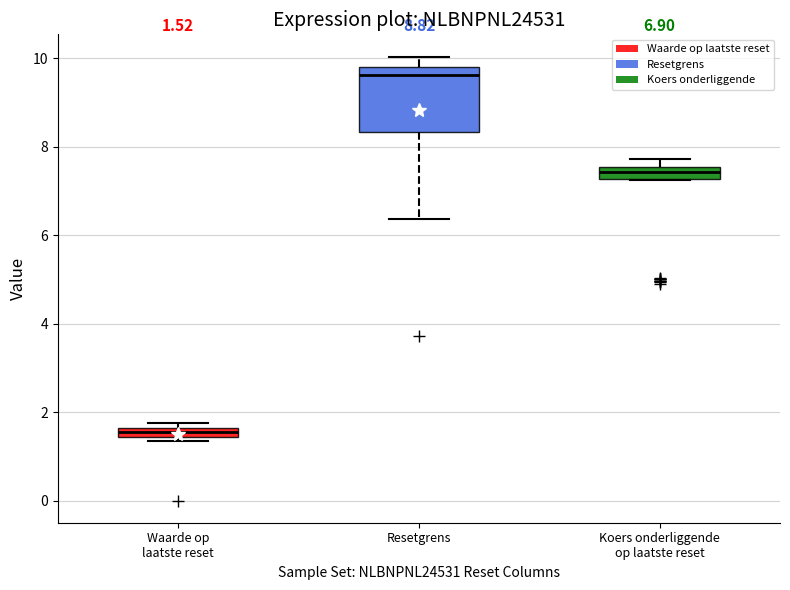

Which box is the tallest, from its lower edge to its upper edge?

Resetgrens